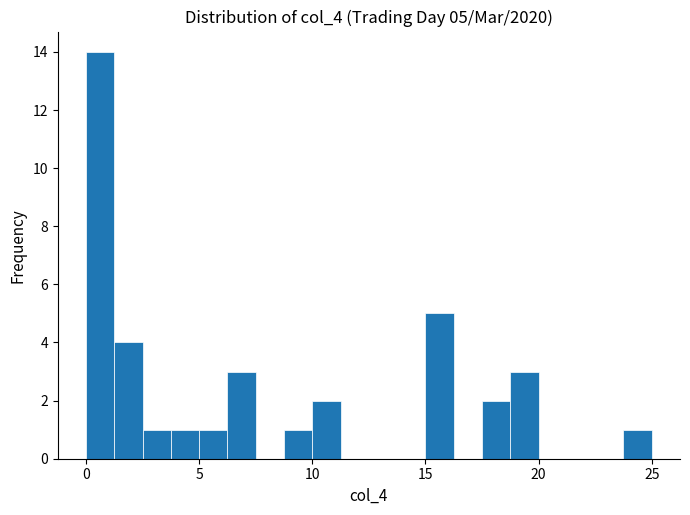

Read against the x-axis, roughly where is the centre of the tallest bar?

0.5